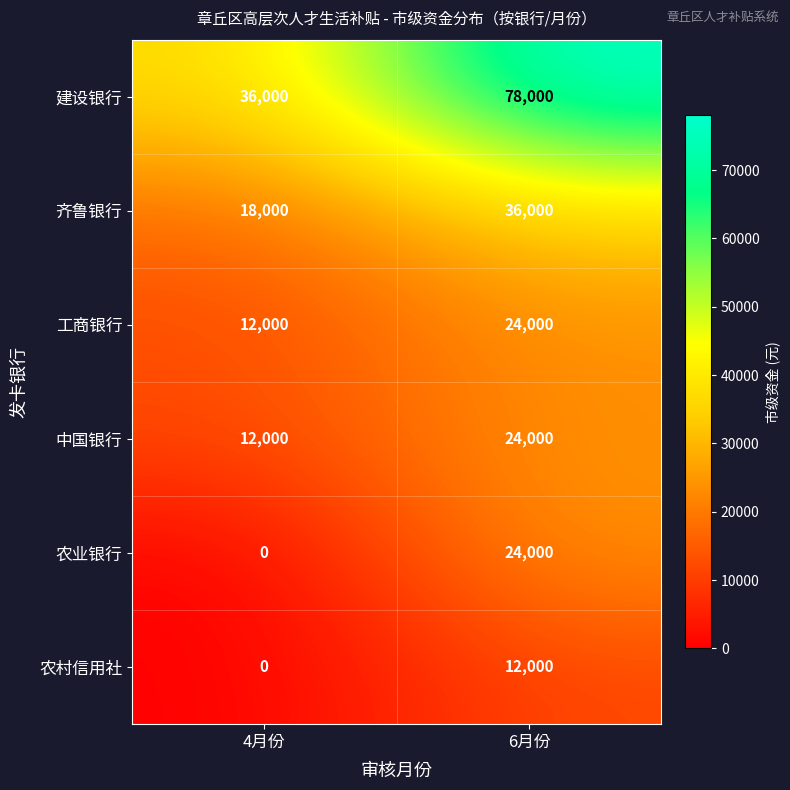

Count the number of categories in the chart.

2